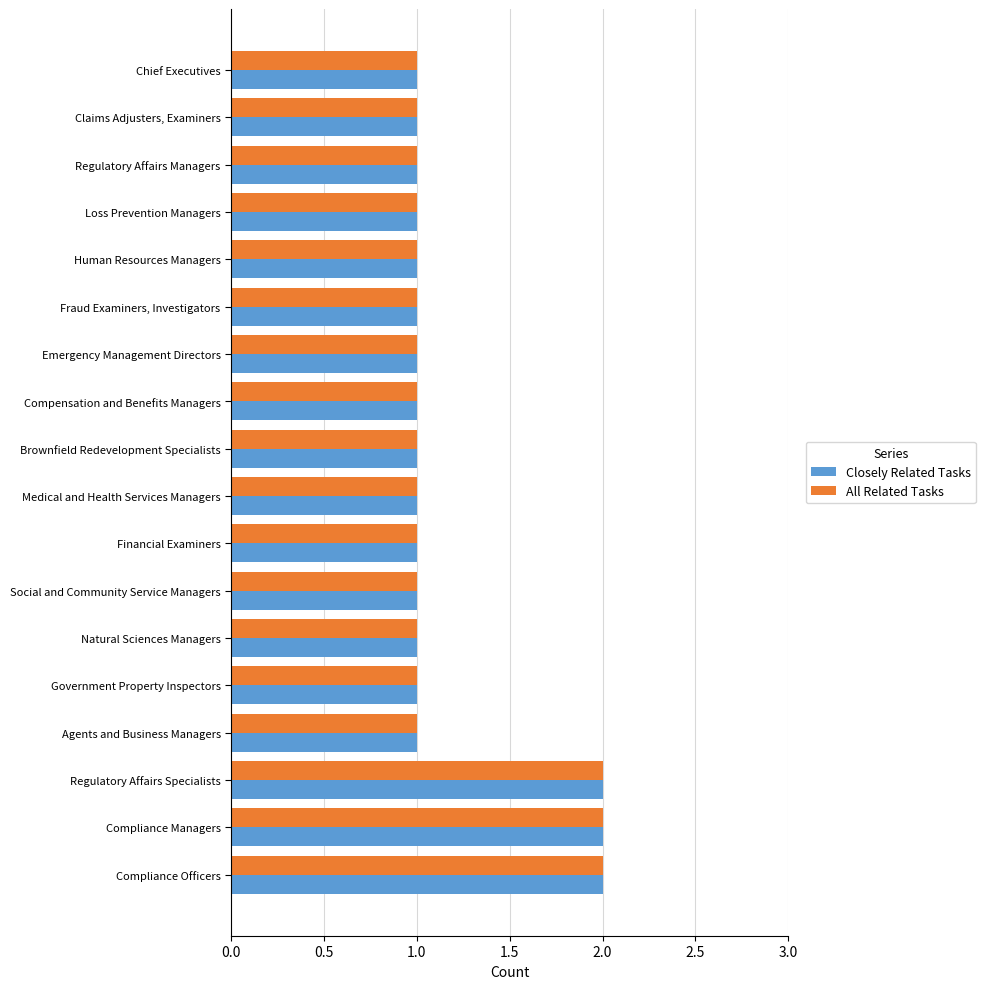

What is the sum of all Closely Related Tasks values?

21